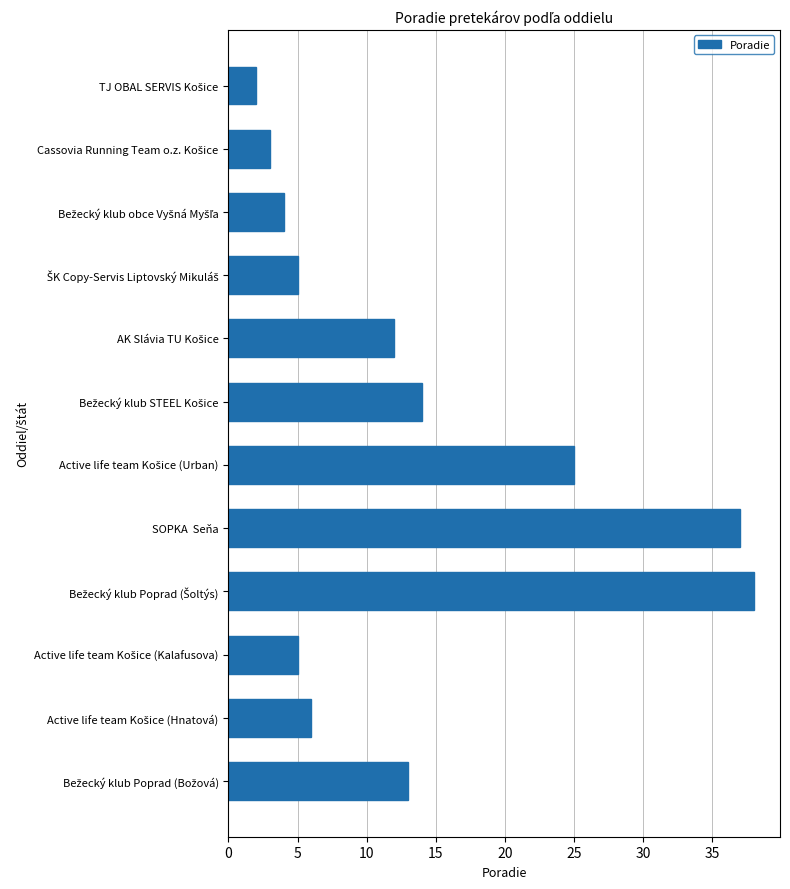

What is the greatest value displayed?

38